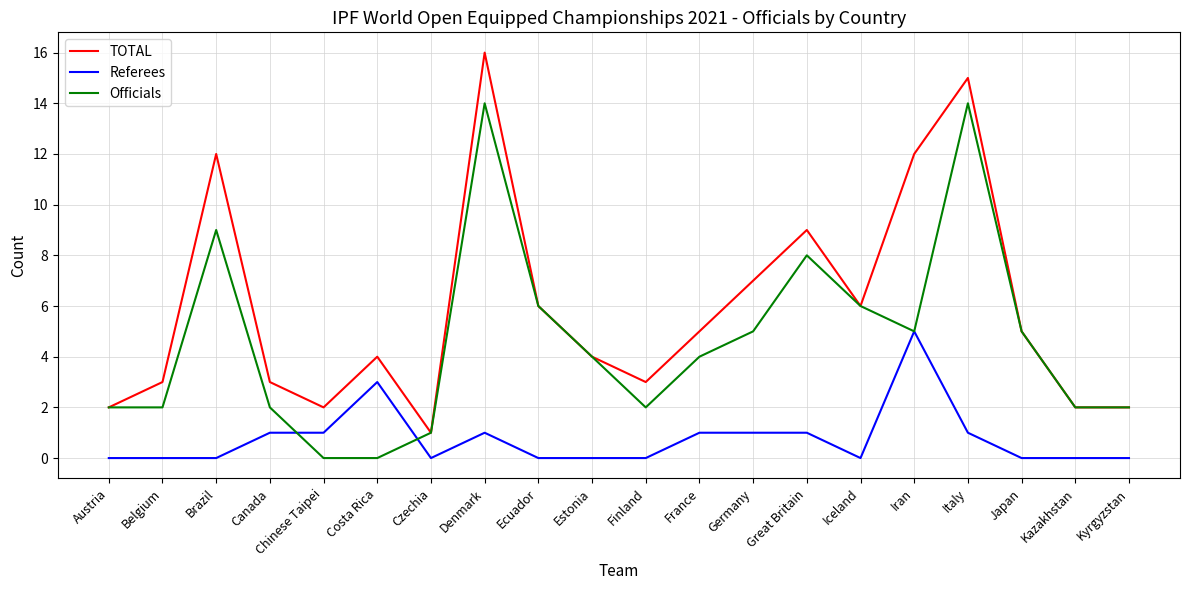

True or false: TOTAL has a value of 14 at Great Britain.

False